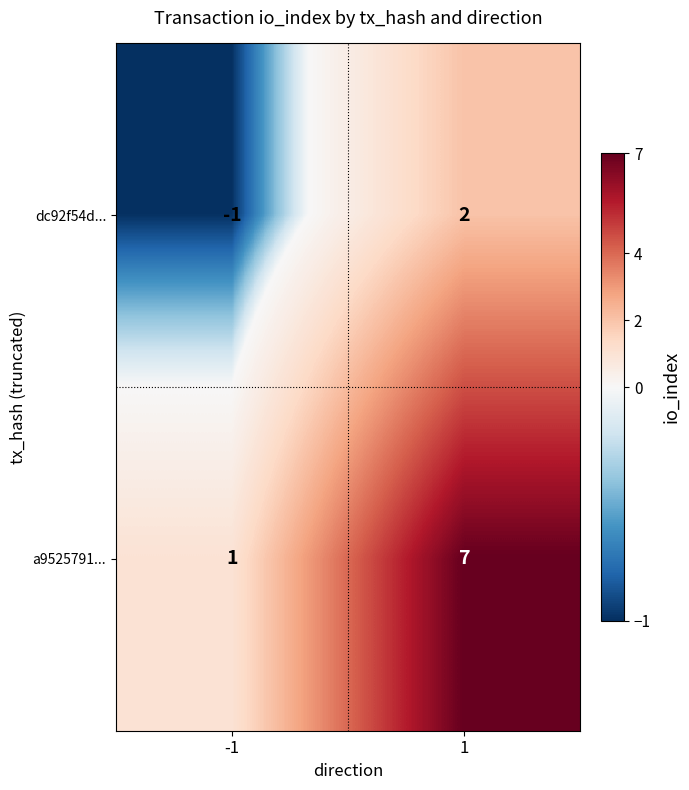

At how many categories does at least one series exceed 5?

1